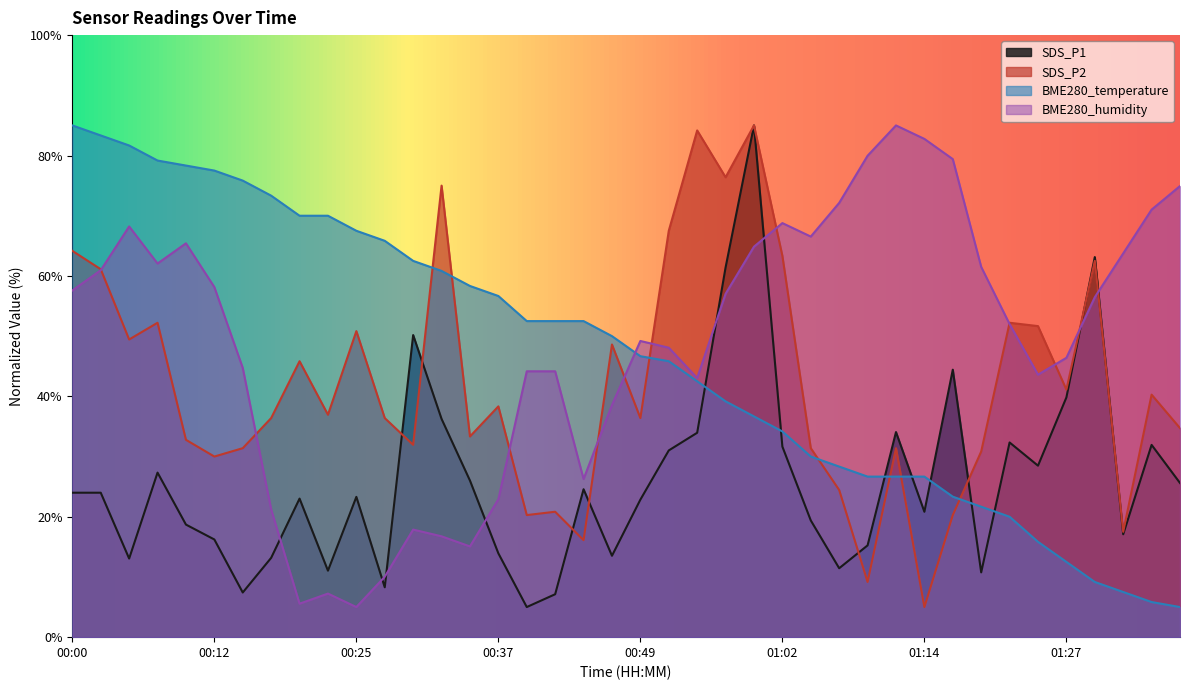

At how many categories does at least one series exceed 84?

4